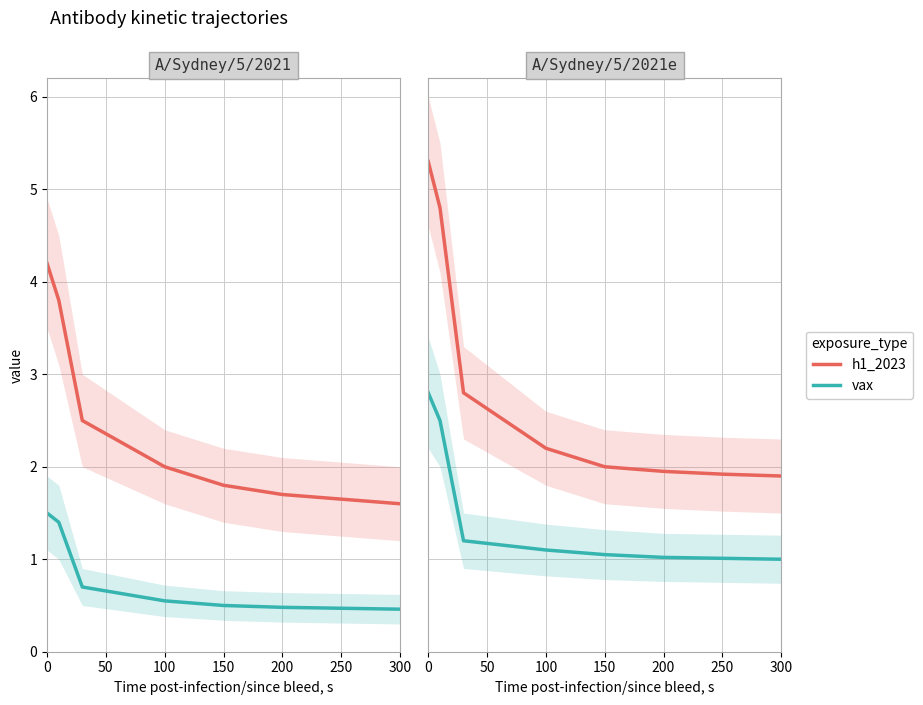

Rank the series by their average value, from highest to lowest.

h1_2023, vax